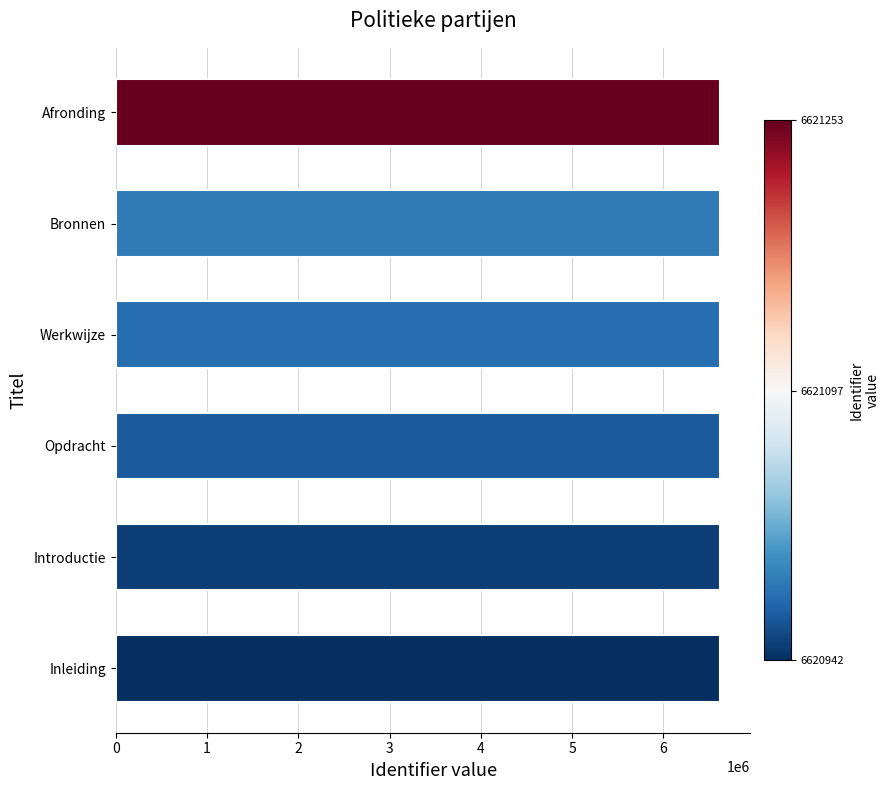

What is the minimum value shown in the chart?

6620942